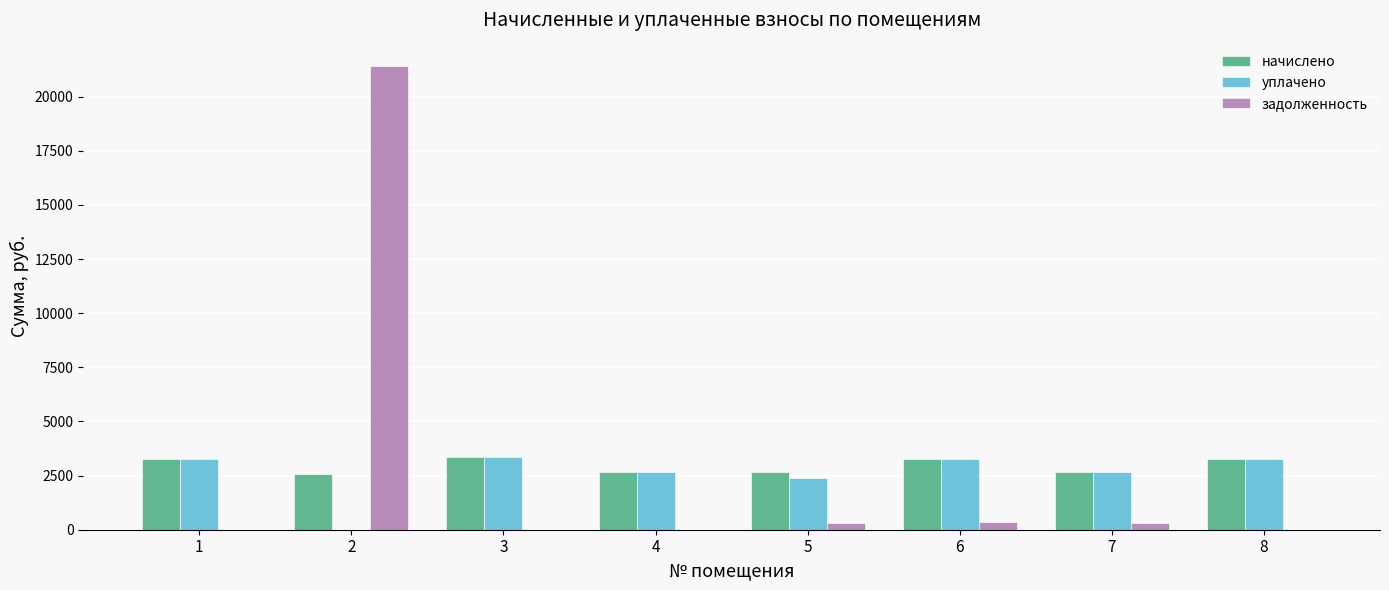

What is the sum of all задолженность values?

22381.6